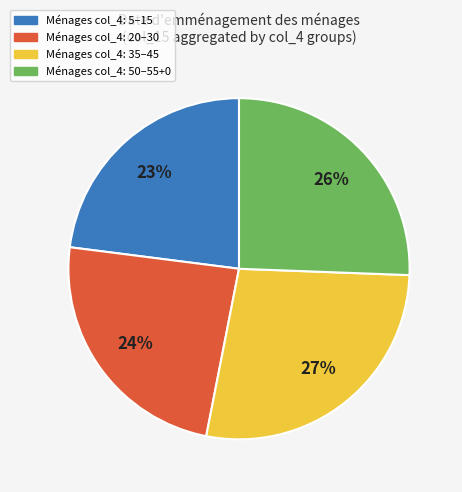

Which slice is the largest?

Ménages col_4: 35–45